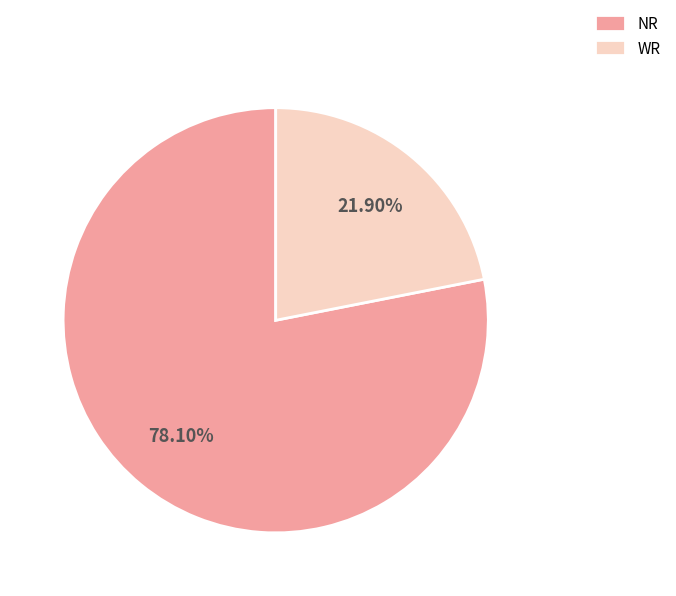

Which category has the smallest portion of the pie?

WR